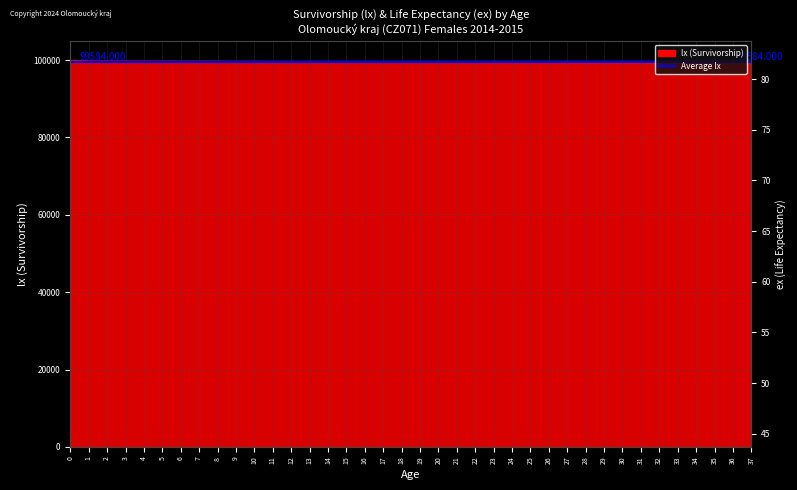

Does the chart display data point markers on the line(s)?

No